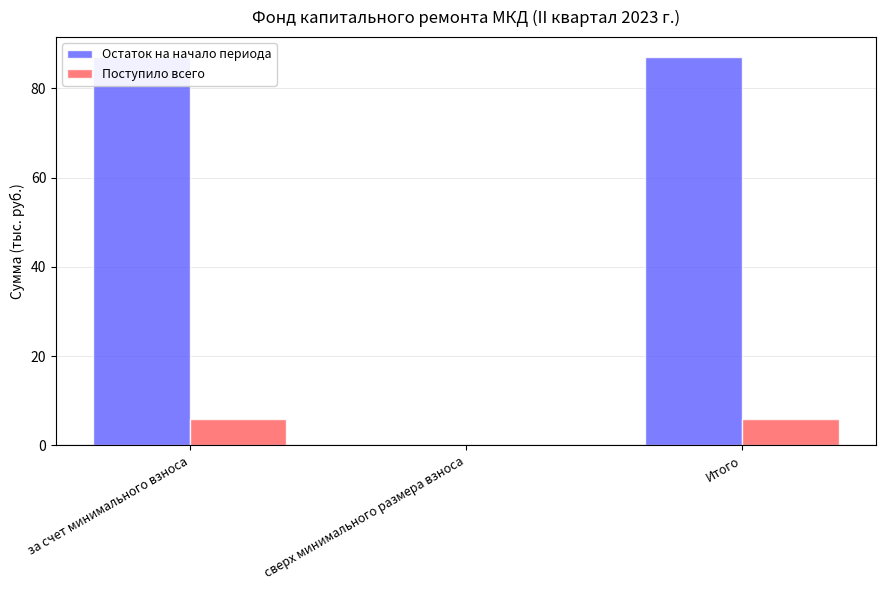

List the series in order of their peak value, lowest first.

Поступило всего, Остаток на начало периода